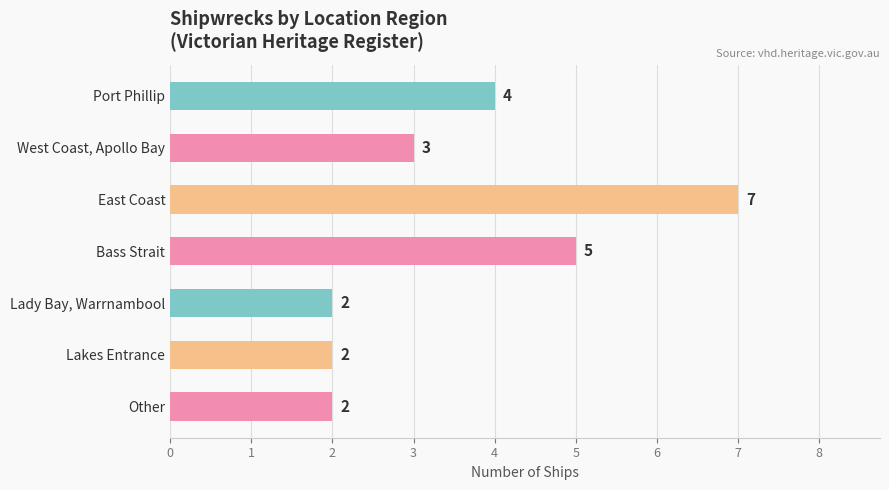

Is it true that the value at Lakes Entrance is 3?

False